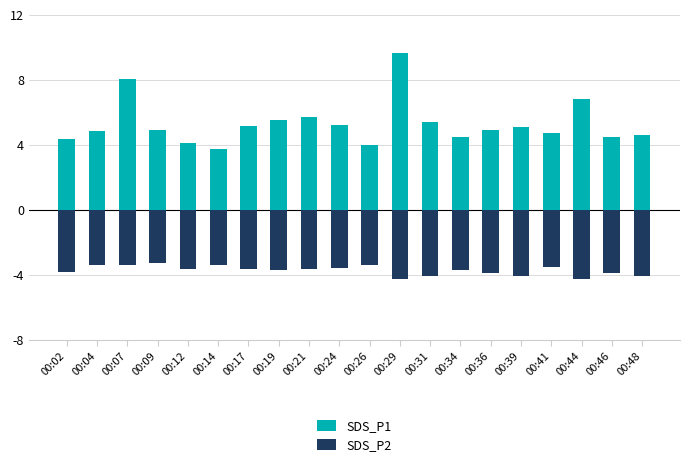

What is the value of the SDS_P1 bar at the 20th from the left?

4.6